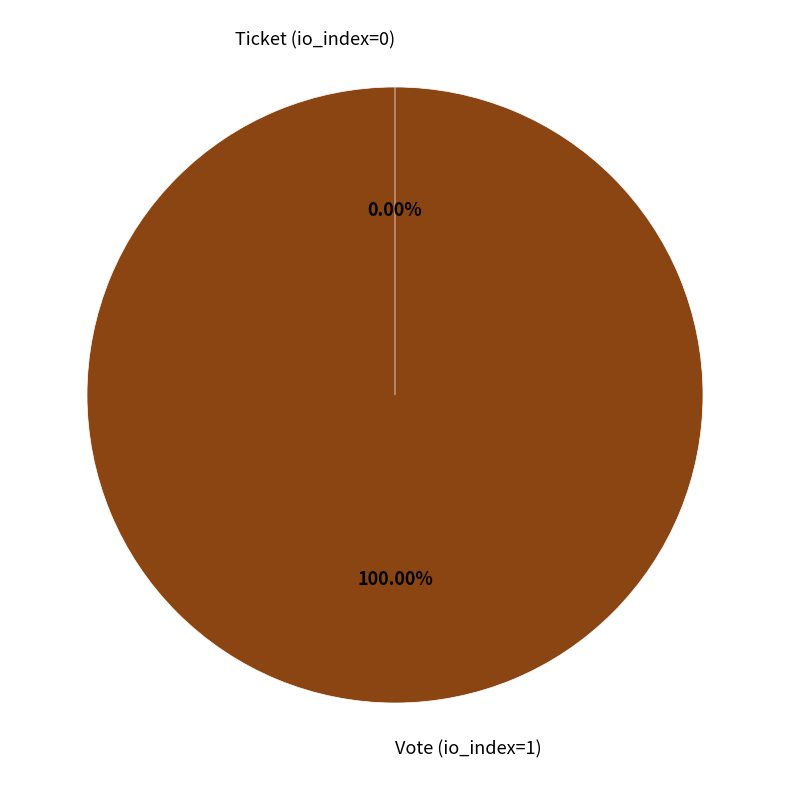

To the nearest percent, what percentage of the pie is Vote (io_index=1)?

100%